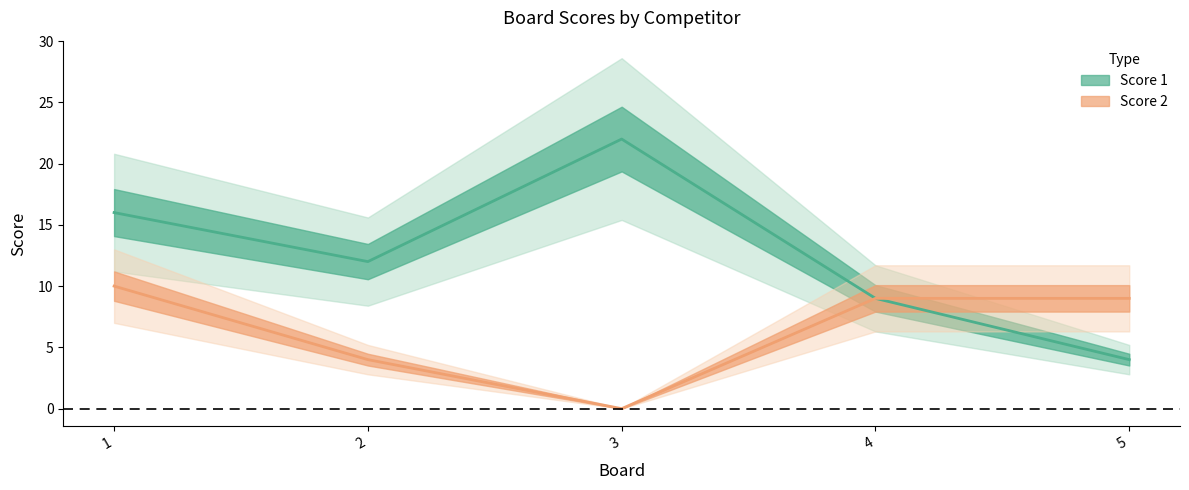

True or false: Score 1 and Score 2 intersect in this chart.

False